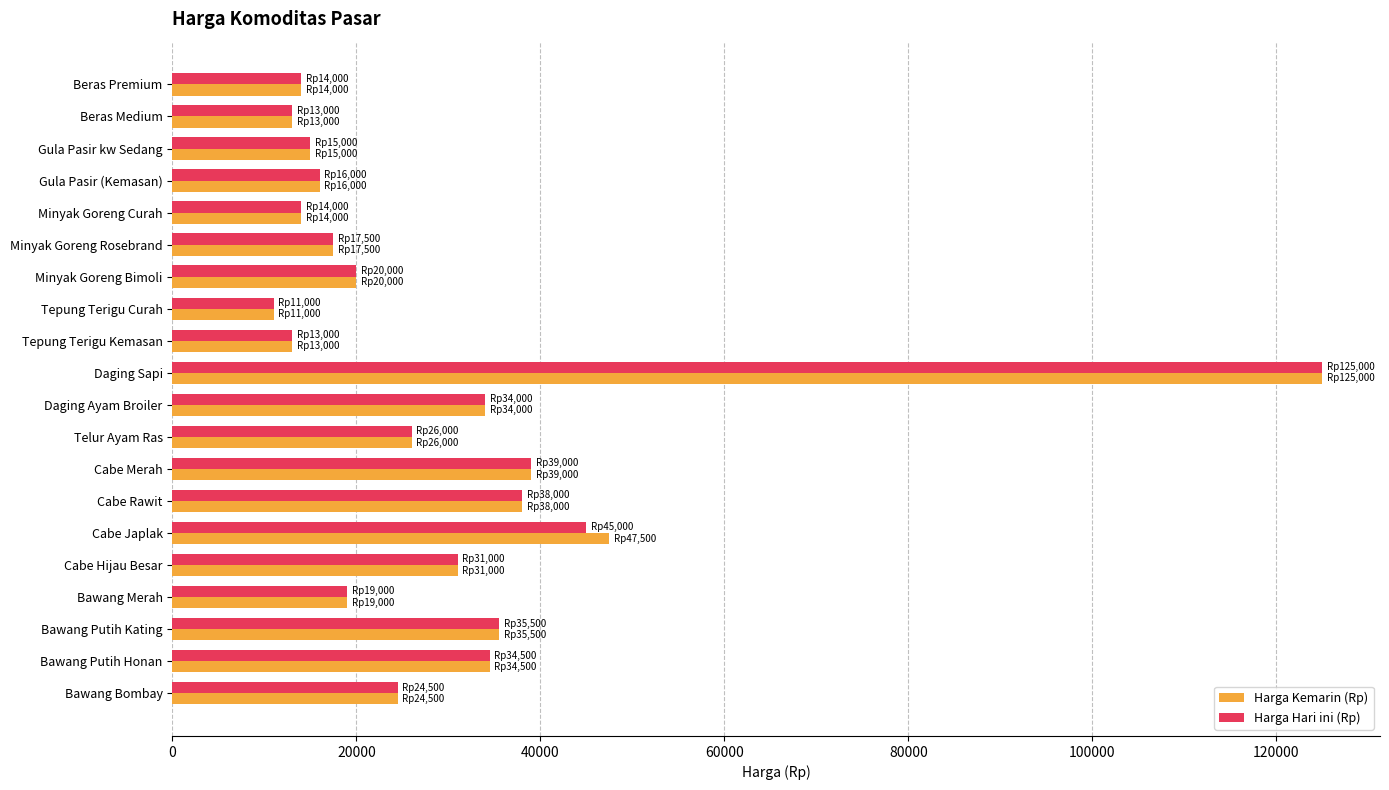

What is the difference between the maximum and second lowest values in the Harga Kemarin (Rp) series?

112000